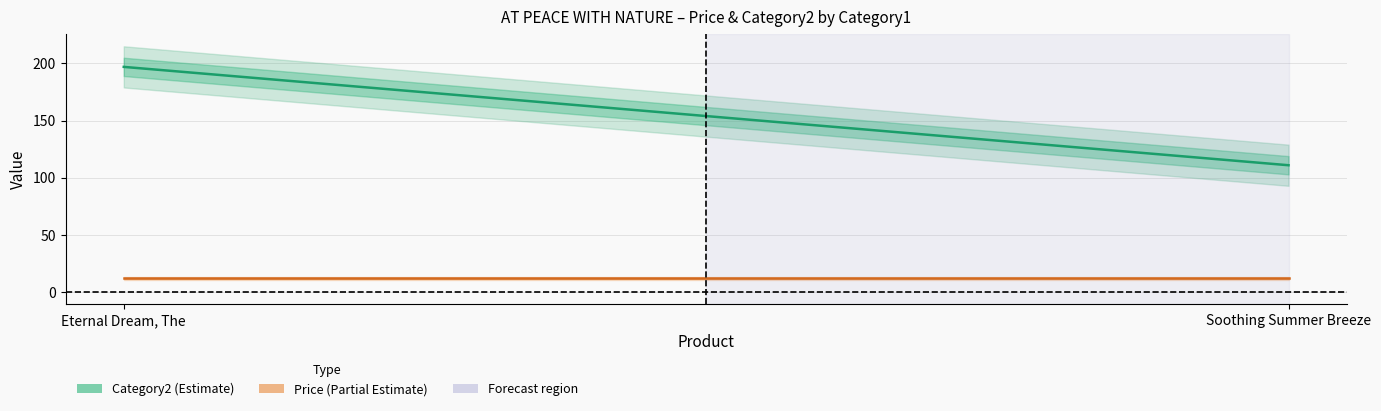

At how many categories does at least one series exceed 123?

1